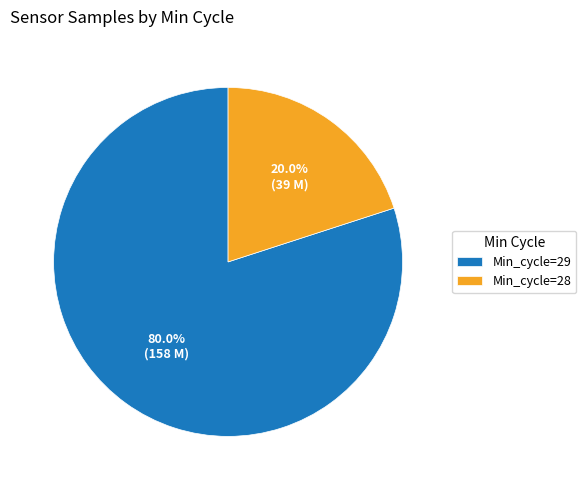

Between Min_cycle=29 and Min_cycle=28, which is larger?

Min_cycle=29